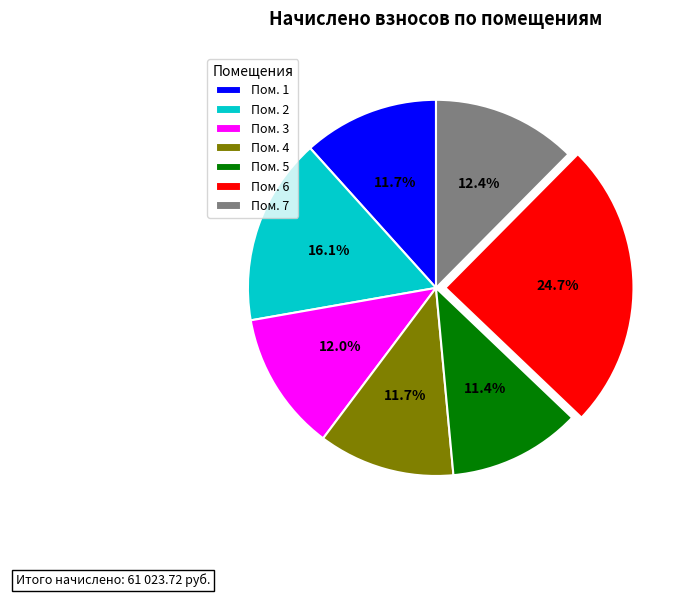

Approximately how many times larger is the value at Пом. 6 compared to Пом. 5?

2.2